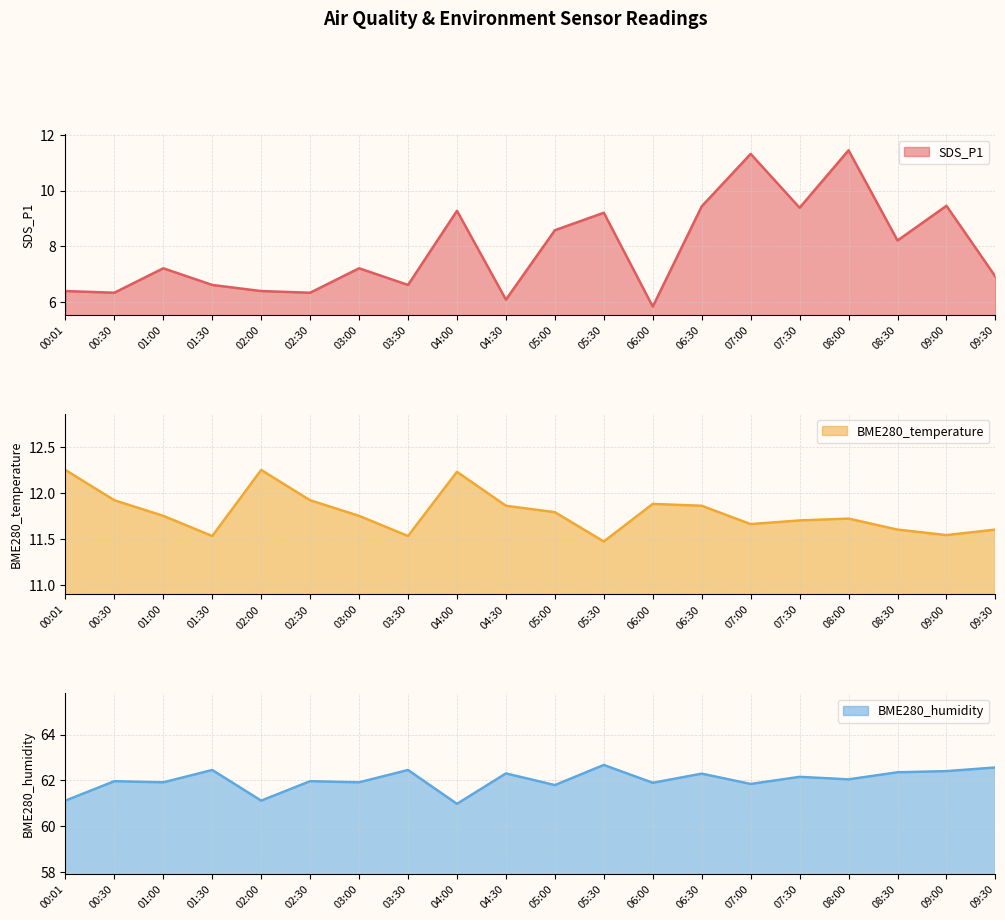

Reading right to left, transcribe all the data shown in this chart.

SDS_P1: 09:30=6.9	09:00=9.4	08:30=8.2	08:00=11.4	07:30=9.4	07:00=11.3	06:30=9.4	06:00=5.8	05:30=9.2	05:00=8.6	04:30=6.1	04:00=9.3	03:30=6.6	03:00=7.2	02:30=6.3	02:00=6.4	01:30=6.6	01:00=7.2	00:30=6.3	00:01=6.4
BME280_temperature: 09:30=11.6	09:00=11.5	08:30=11.6	08:00=11.7	07:30=11.7	07:00=11.7	06:30=11.9	06:00=11.9	05:30=11.5	05:00=11.8	04:30=11.9	04:00=12.2	03:30=11.5	03:00=11.8	02:30=11.9	02:00=12.2	01:30=11.5	01:00=11.8	00:30=11.9	00:01=12.2
BME280_humidity: 09:30=62.6	09:00=62.4	08:30=62.4	08:00=62.0	07:30=62.1	07:00=61.8	06:30=62.3	06:00=61.9	05:30=62.7	05:00=61.8	04:30=62.3	04:00=61.0	03:30=62.5	03:00=61.9	02:30=62.0	02:00=61.1	01:30=62.5	01:00=61.9	00:30=62.0	00:01=61.1